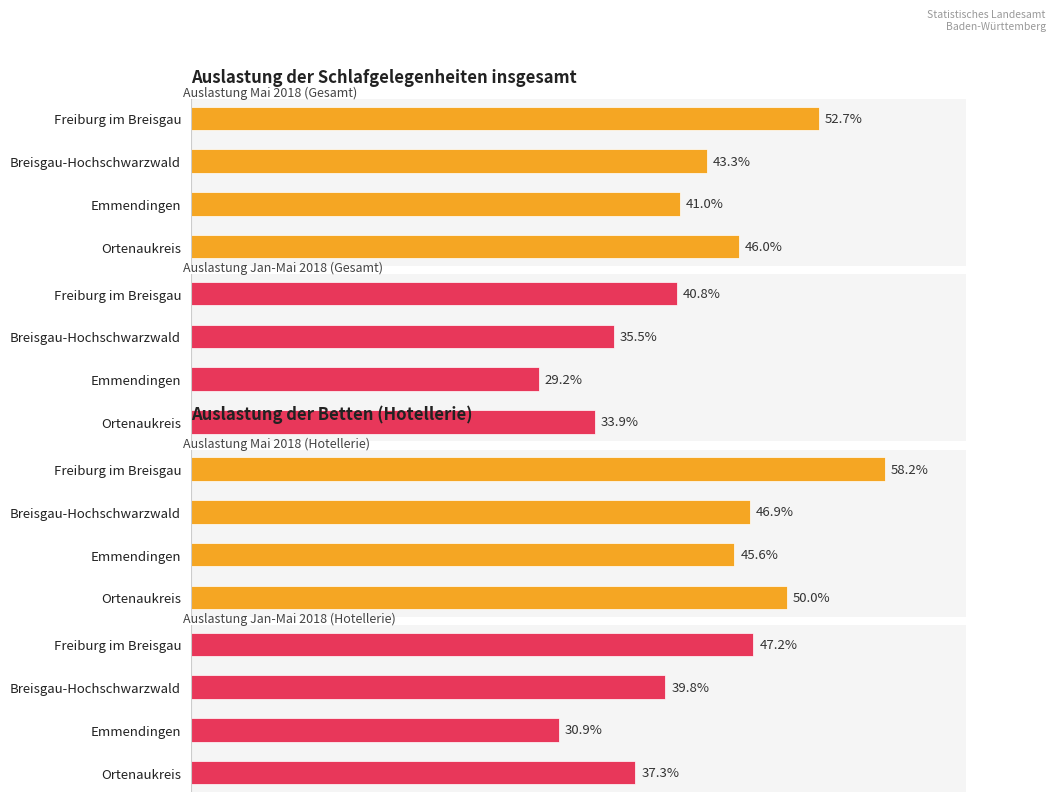

Is the value of Auslastung Jan-Mai 2018 (Gesamt) at Breisgau-Hochschwarzwald greater than the value of Auslastung Mai 2018 (Gesamt) at Freiburg im Breisgau?

No